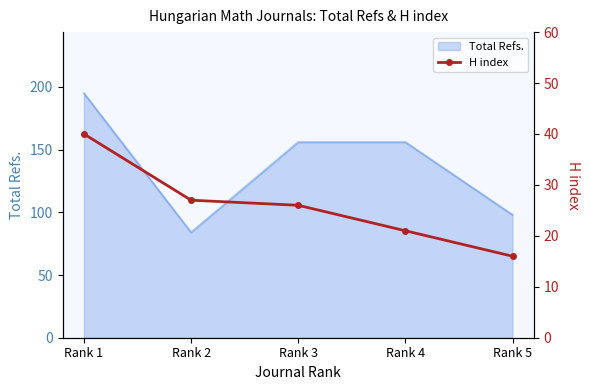

The value of Total Refs. at Rank 3 is 38. True or false?

False